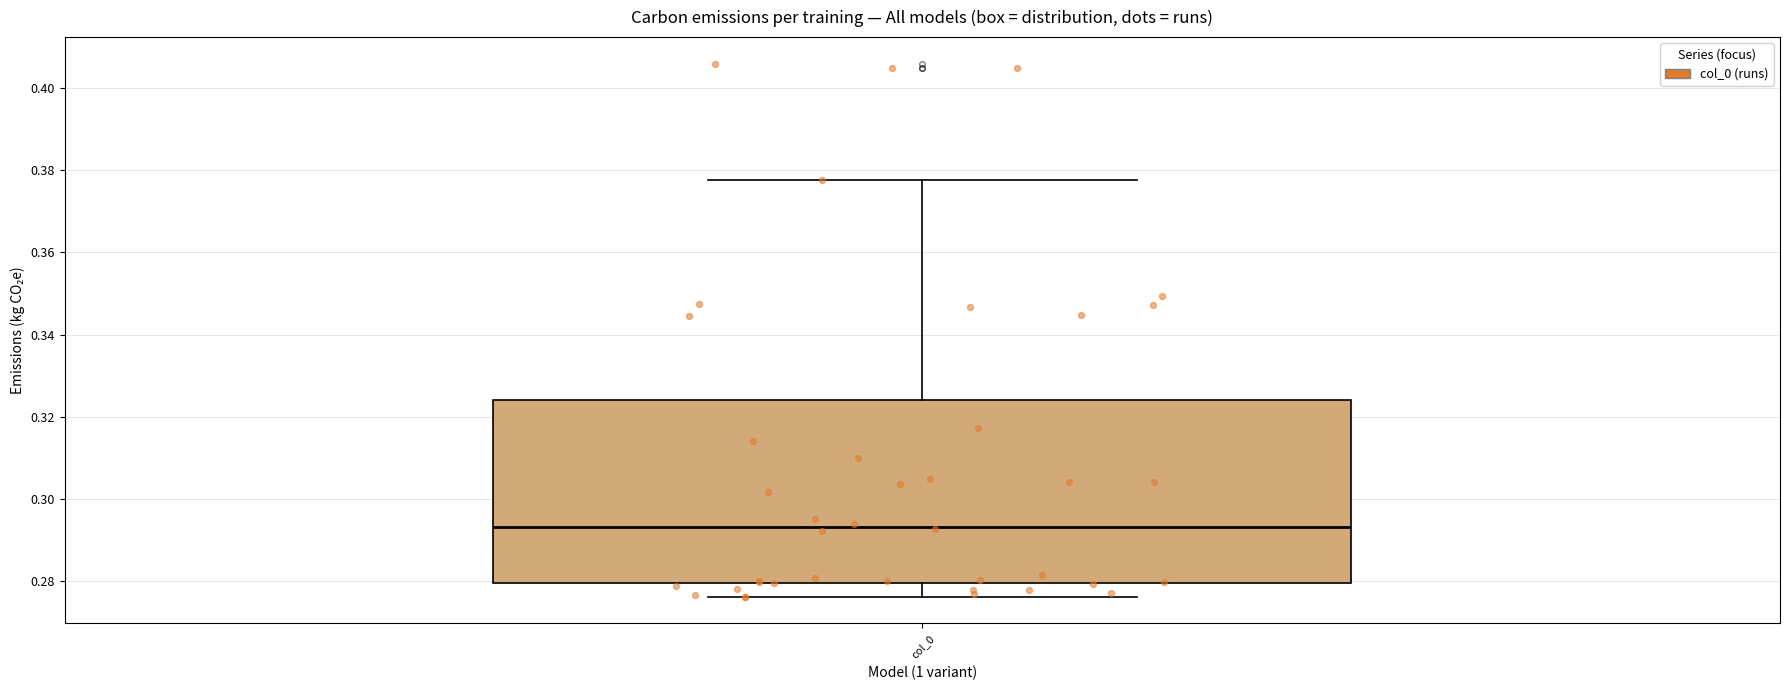

Read this box plot against the y-axis: the position of the median line, the range covered by the box, and the ends of both whiskers. The values are not printed on the chart, so give them approximately, as read against the axis.

median 0.294, box 0.280 to 0.324, whiskers 0.276 to 0.378